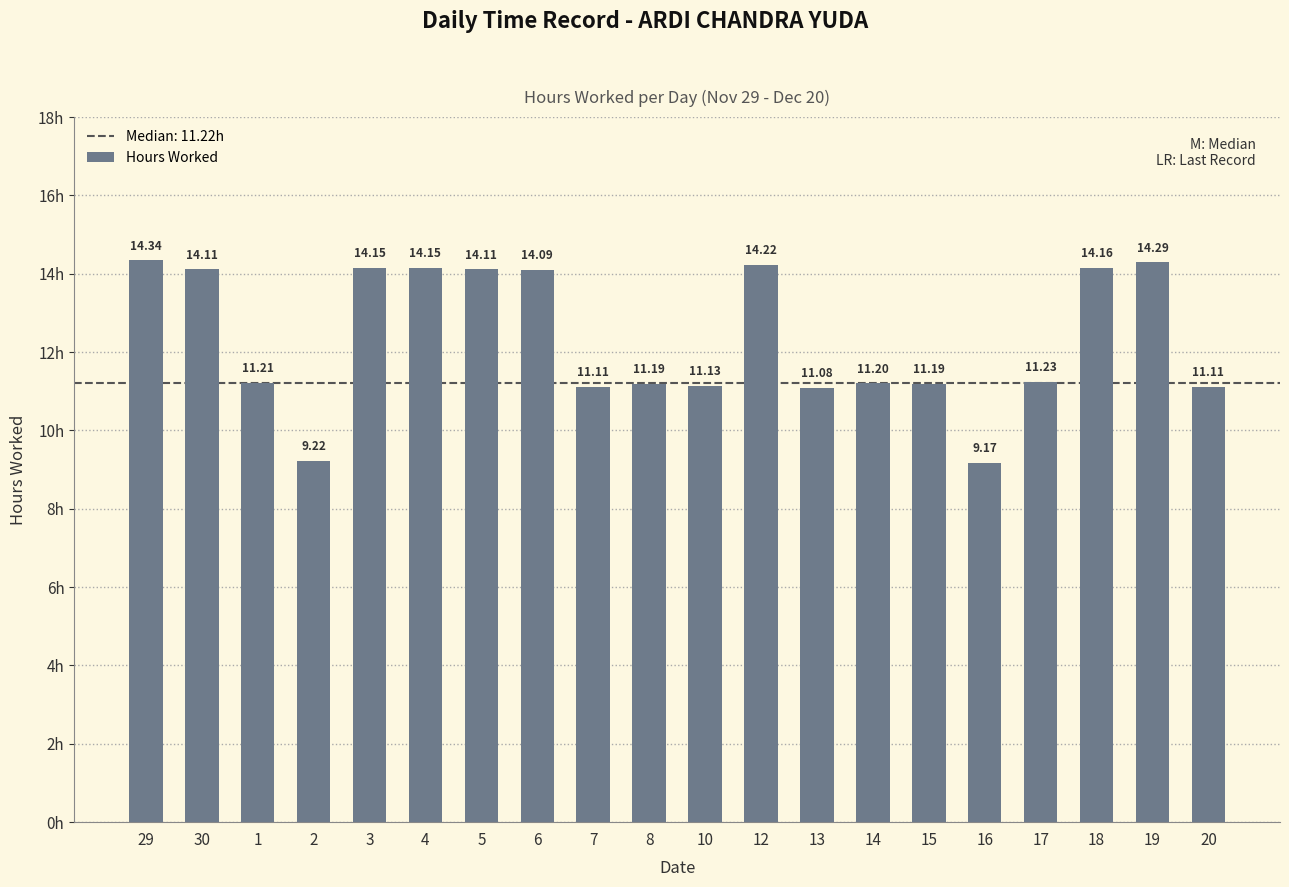

Between 30 and 18, which is larger?

18